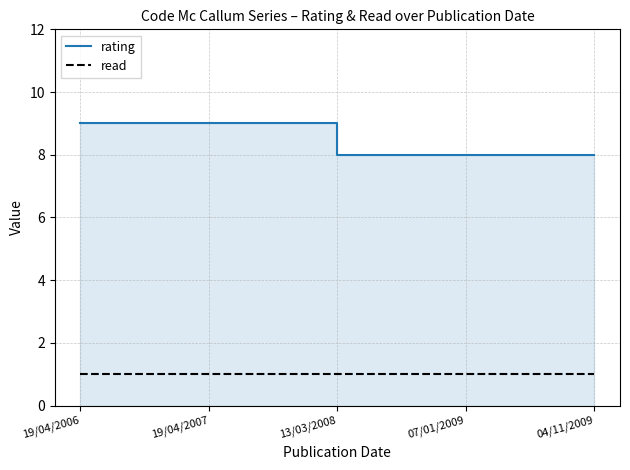

Reading right to left, what are all the values shown in this chart?

rating: 04/11/2009=8	07/01/2009=8	13/03/2008=8	19/04/2007=9	19/04/2006=9
read: 04/11/2009=1	07/01/2009=1	13/03/2008=1	19/04/2007=1	19/04/2006=1